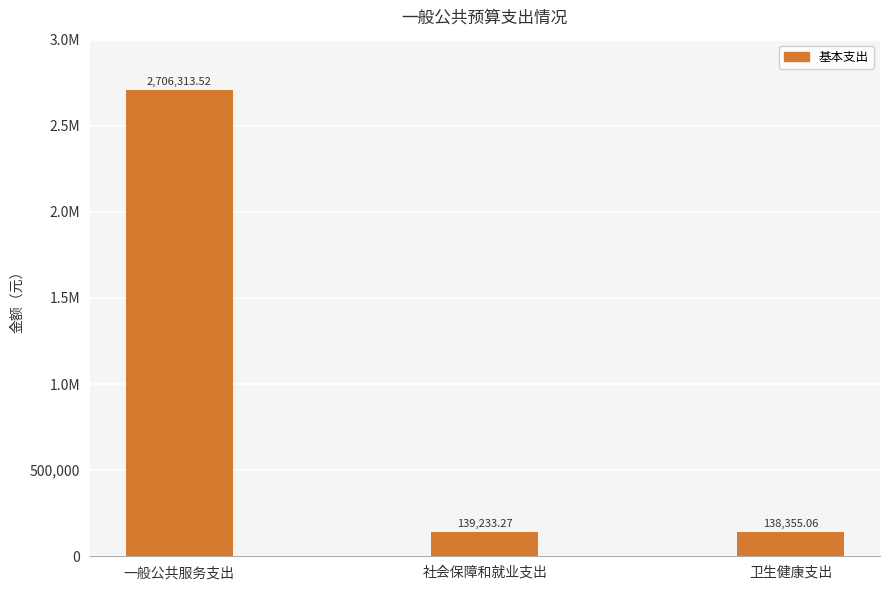

Which label corresponds to the largest value in the chart?

一般公共服务支出